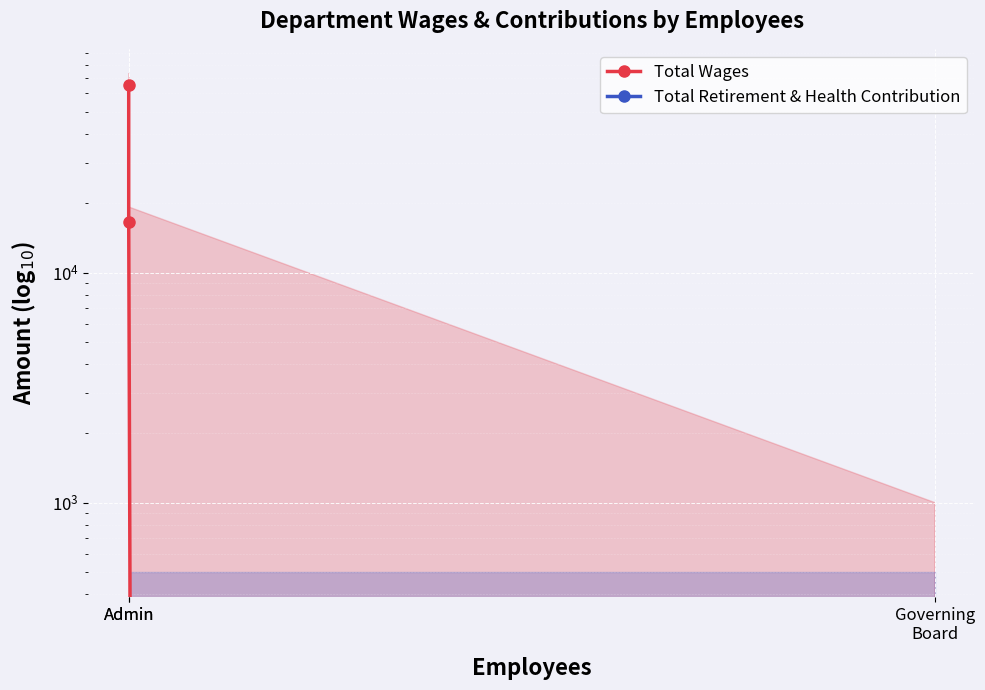

What is the label of the 1st point from the right?

Governing
Board